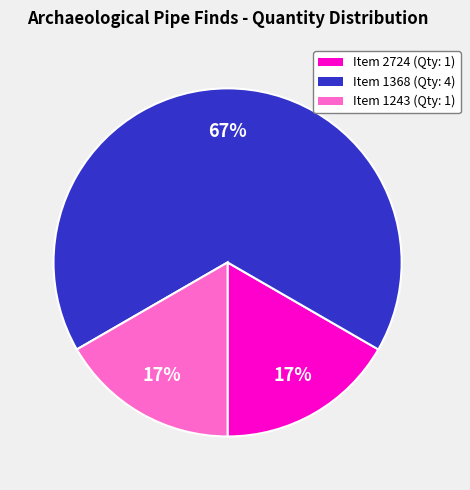

Count the number of slices in the pie.

3